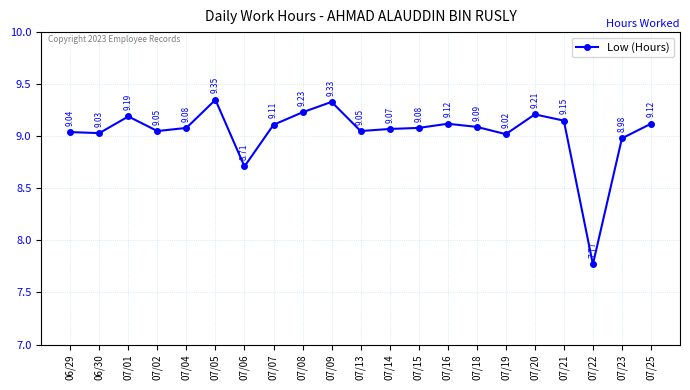

What is the average value?

9.0